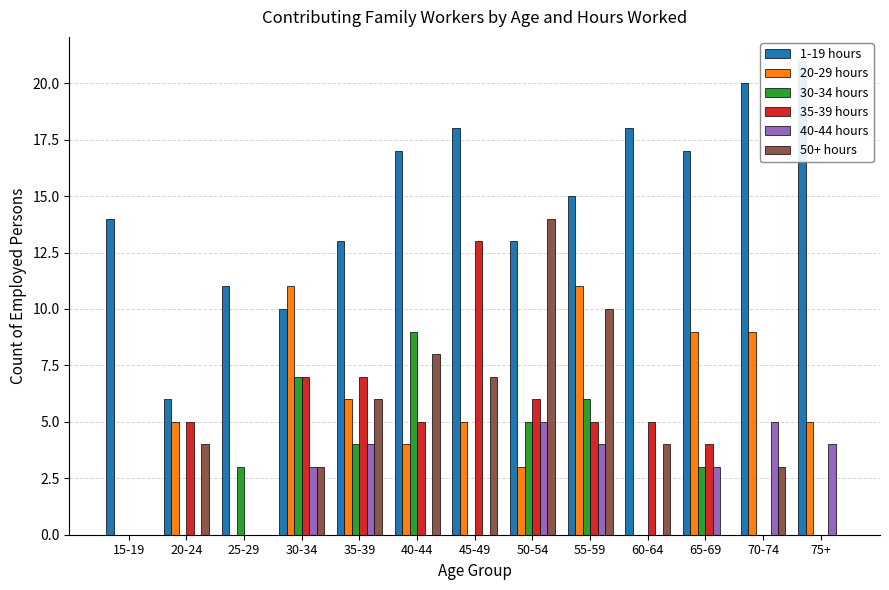

Reading left to right, extract all data points from this chart.

1-19 hours: 14	6	11	10	13	17	18	13	15	18	17	20	21
20-29 hours: 0	5	0	11	6	4	5	3	11	0	9	9	5
30-34 hours: 0	0	3	7	4	9	0	5	6	0	3	0	0
35-39 hours: 0	5	0	7	7	5	13	6	5	5	4	0	0
40-44 hours: 0	0	0	3	4	0	0	5	4	0	3	5	4
50+ hours: 0	4	0	3	6	8	7	14	10	4	0	3	0